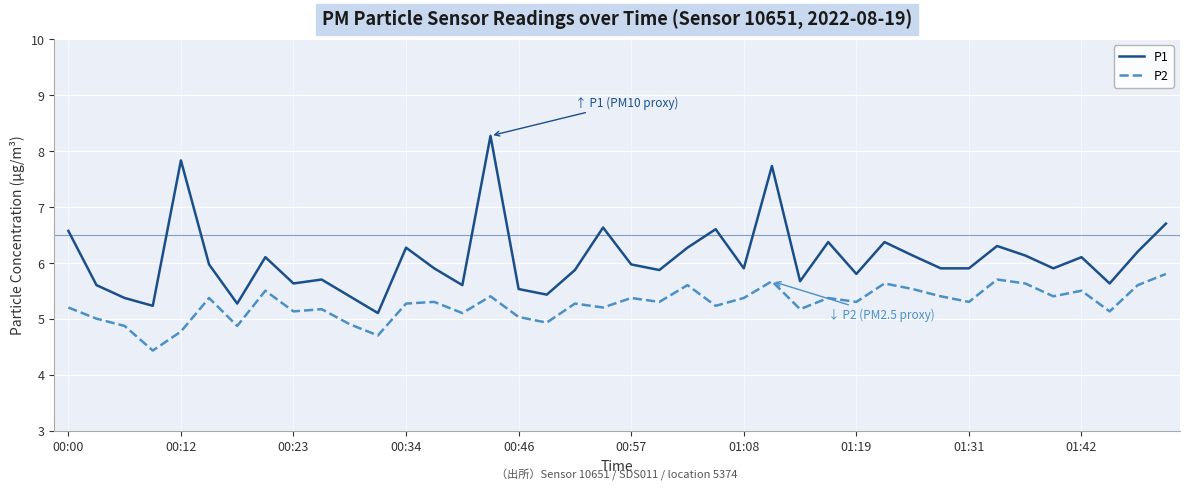

List the series in order of their peak value, highest first.

P1, P2